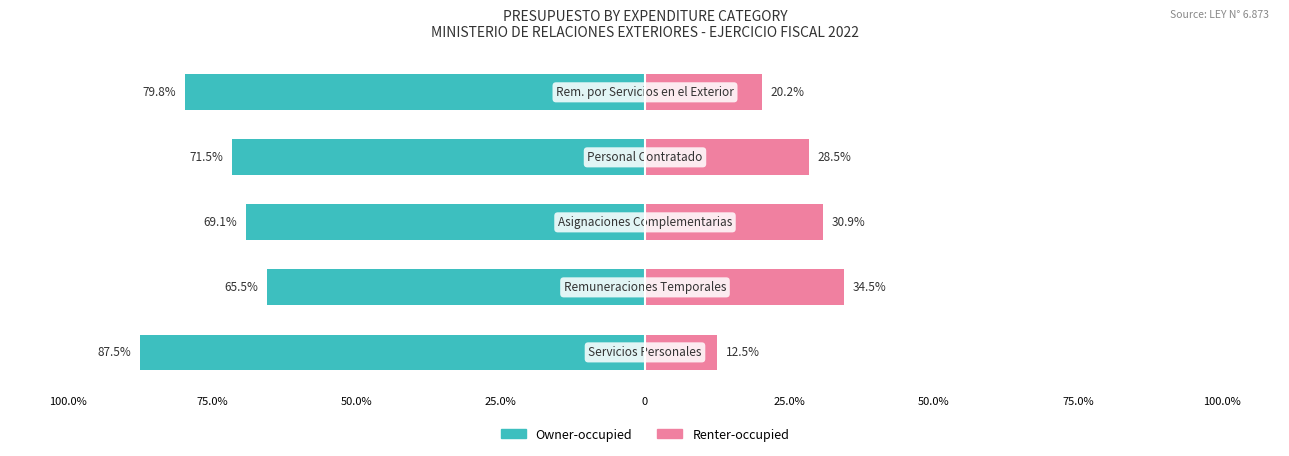

True or false: Owner-occupied has a value of -79.8 at 0.

True